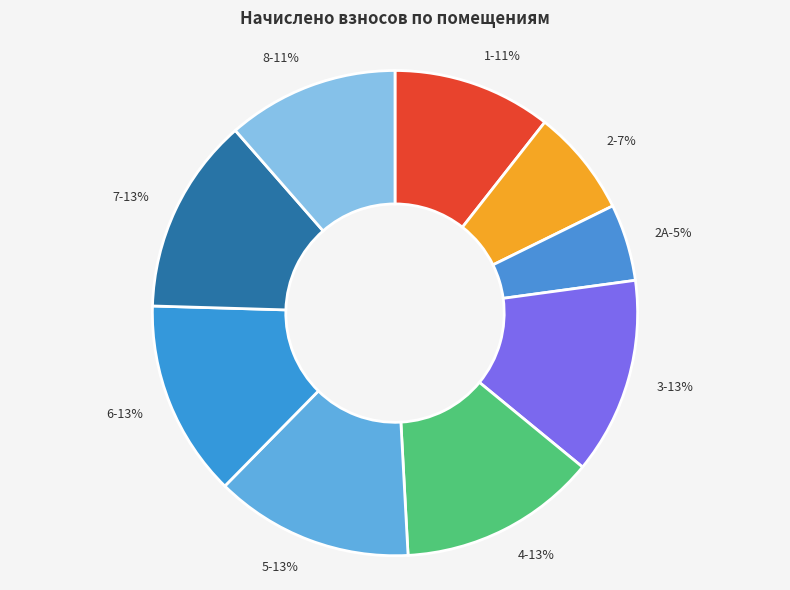

Which category has the biggest portion of the pie?

5